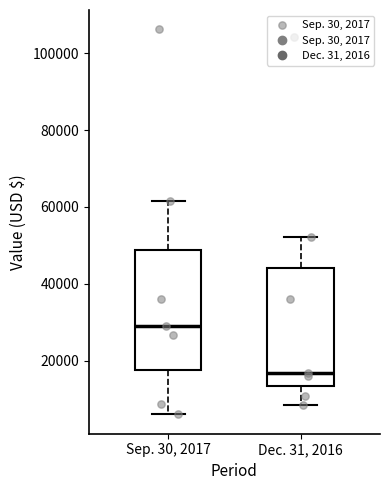

Where does the lower whisker of the box for Sep. 30, 2017 end on the y-axis? The values are not printed on the chart, so give them approximately, as read against the axis.

6000